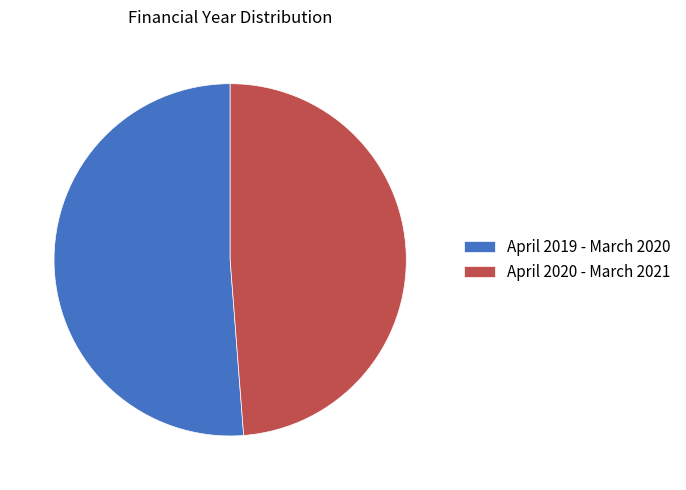

Which slice is the largest?

April 2019 - March 2020